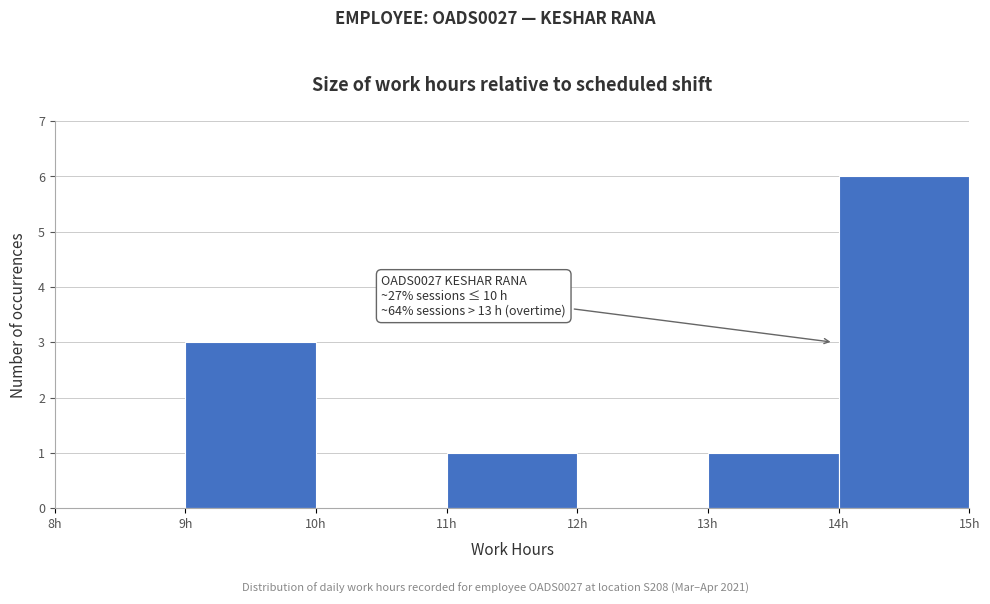

Which range on the x-axis has the tallest bar?

14 to 15